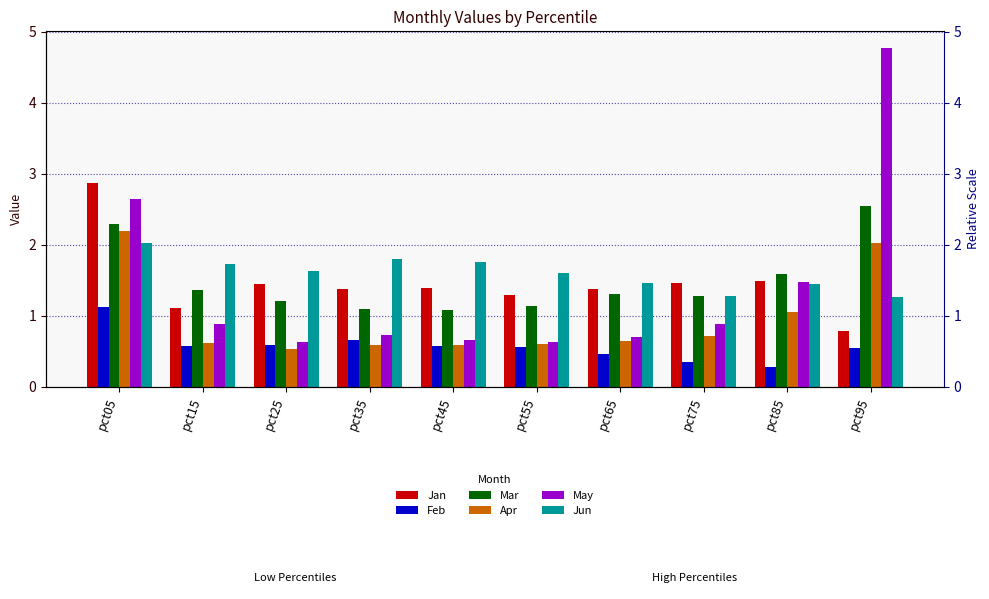

What is the difference between the second highest and minimum values in the May series?

2.0